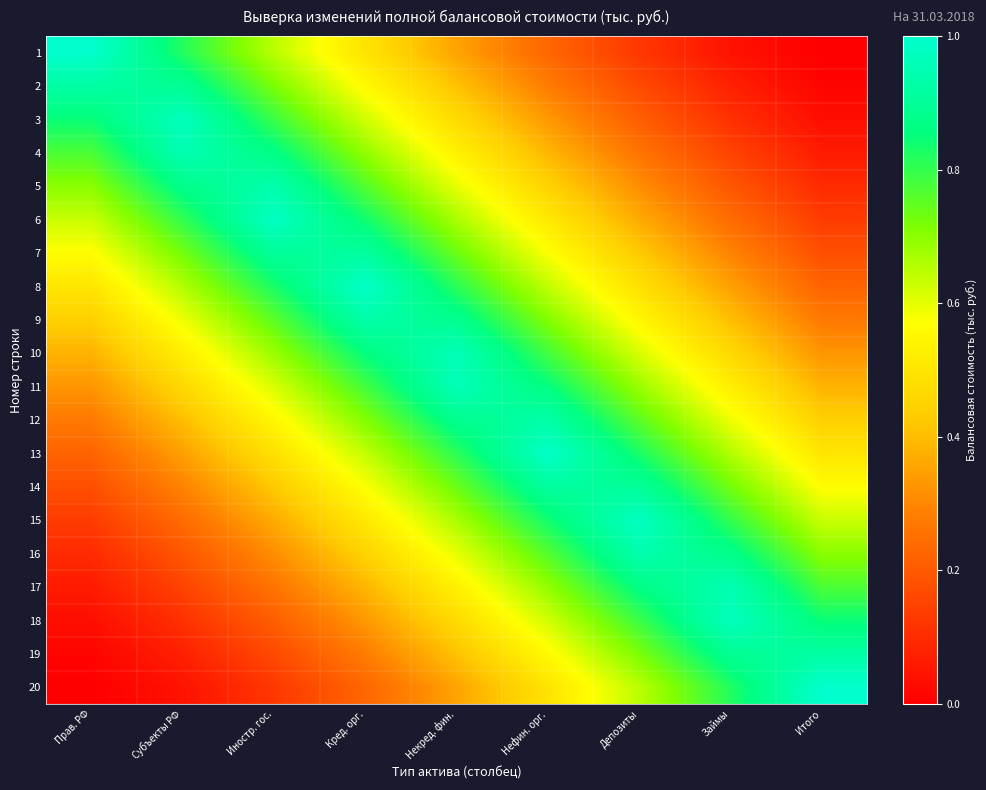

Which has a higher value, Депозиты or Прав. РФ?

Прав. РФ